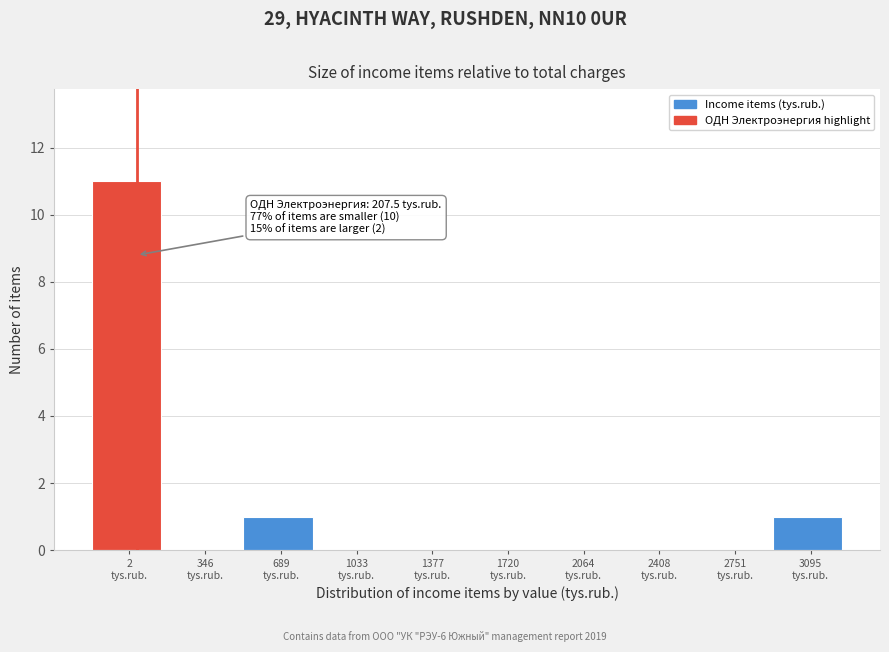

What is the sum of all values?

13